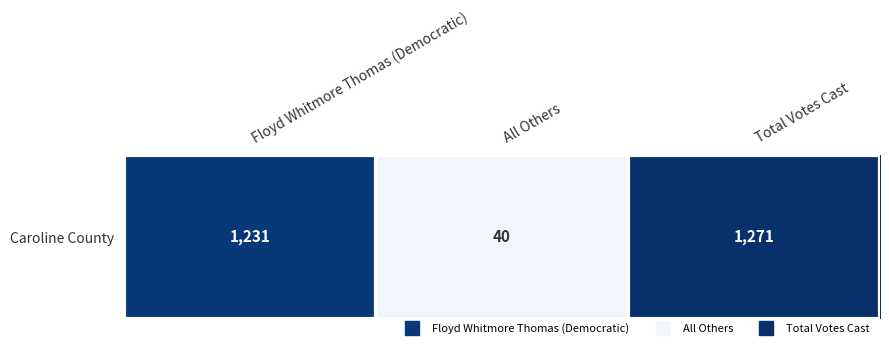

What is the difference between the values at Floyd Whitmore Thomas (Democratic) and Total Votes Cast?

40